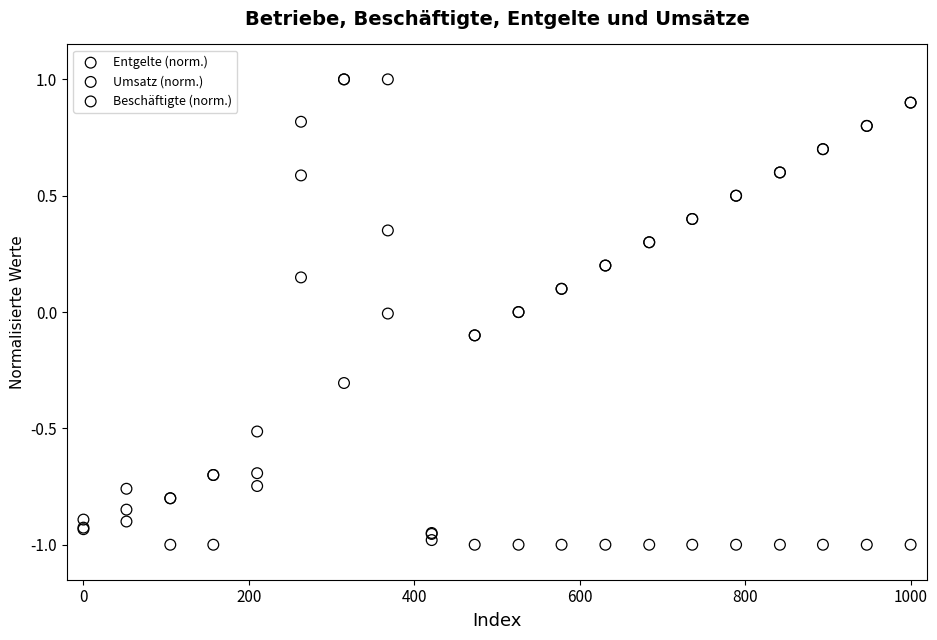

What are all the series names shown in the legend?

Entgelte (norm.), Umsatz (norm.), Beschäftigte (norm.)